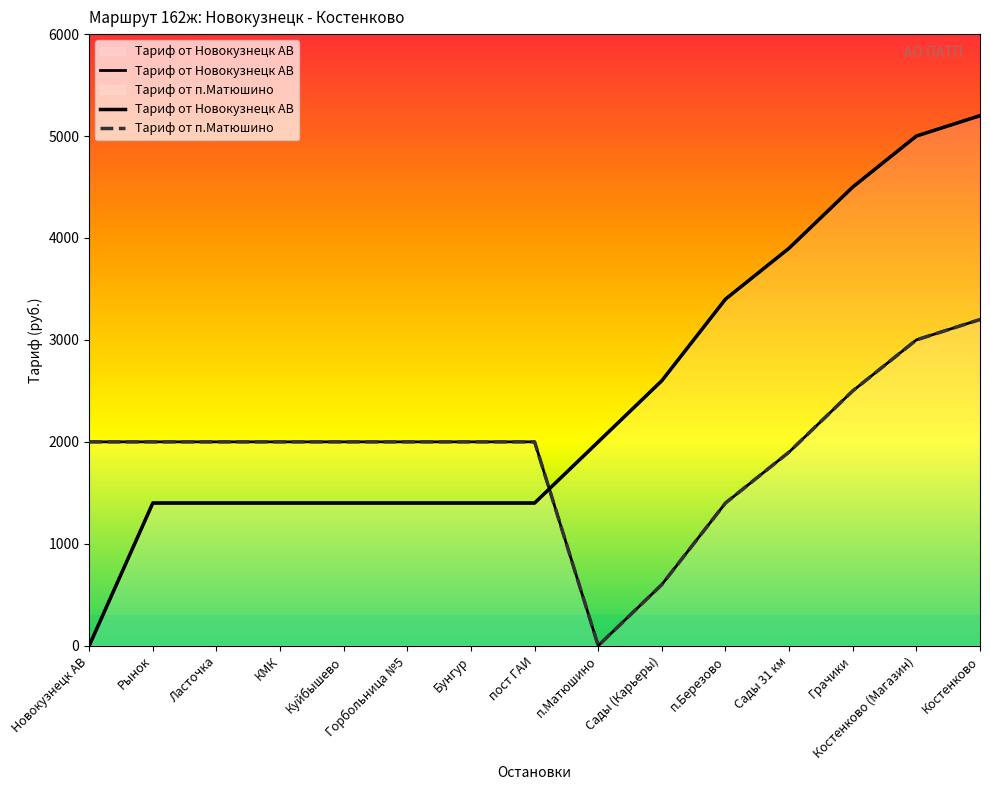

Rank the series by their average value, from lowest to highest.

Тариф от п.Матюшино, Тариф от Новокузнецк АВ